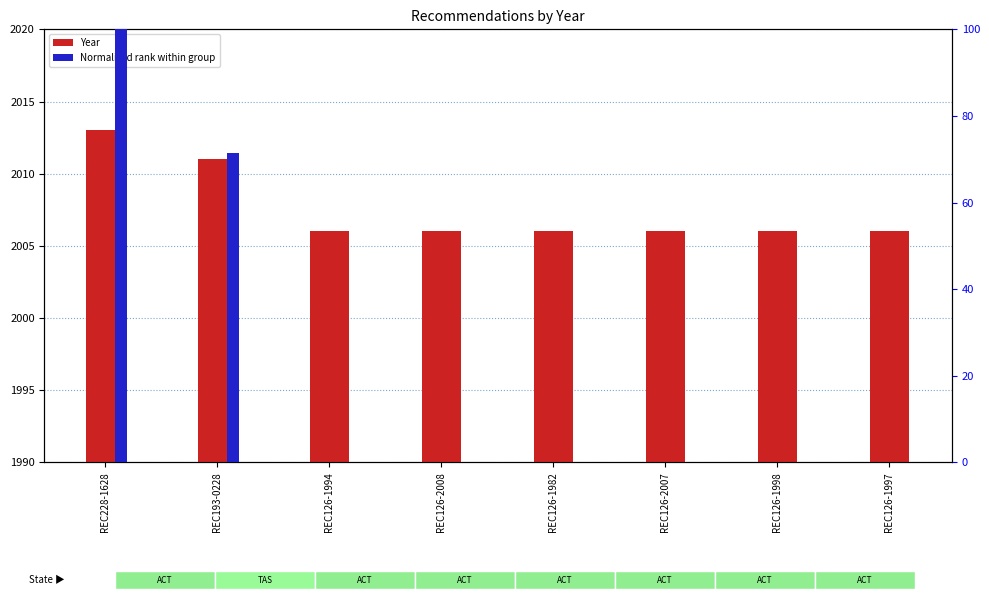

What is the label of the 8th bar from the left?

REC126-1997